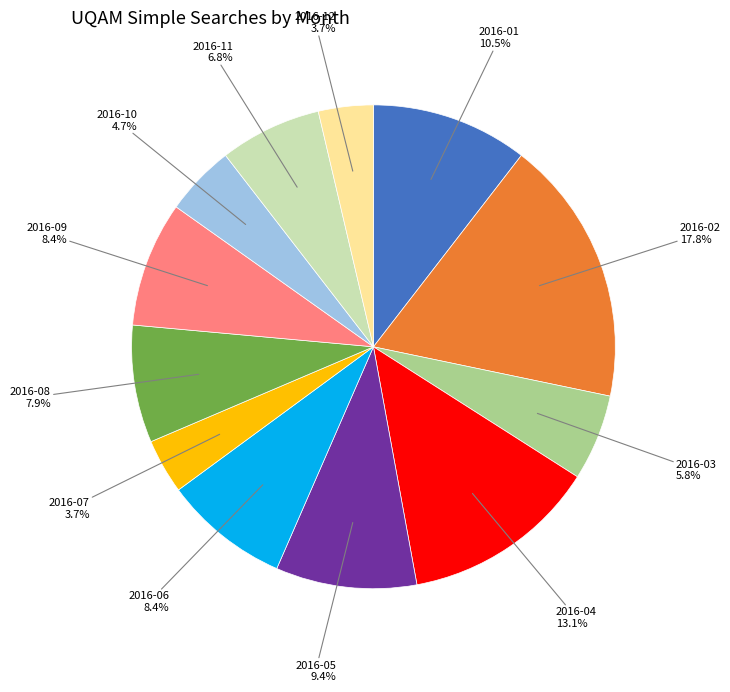

Is there any slice that represents more than half of the pie?

No